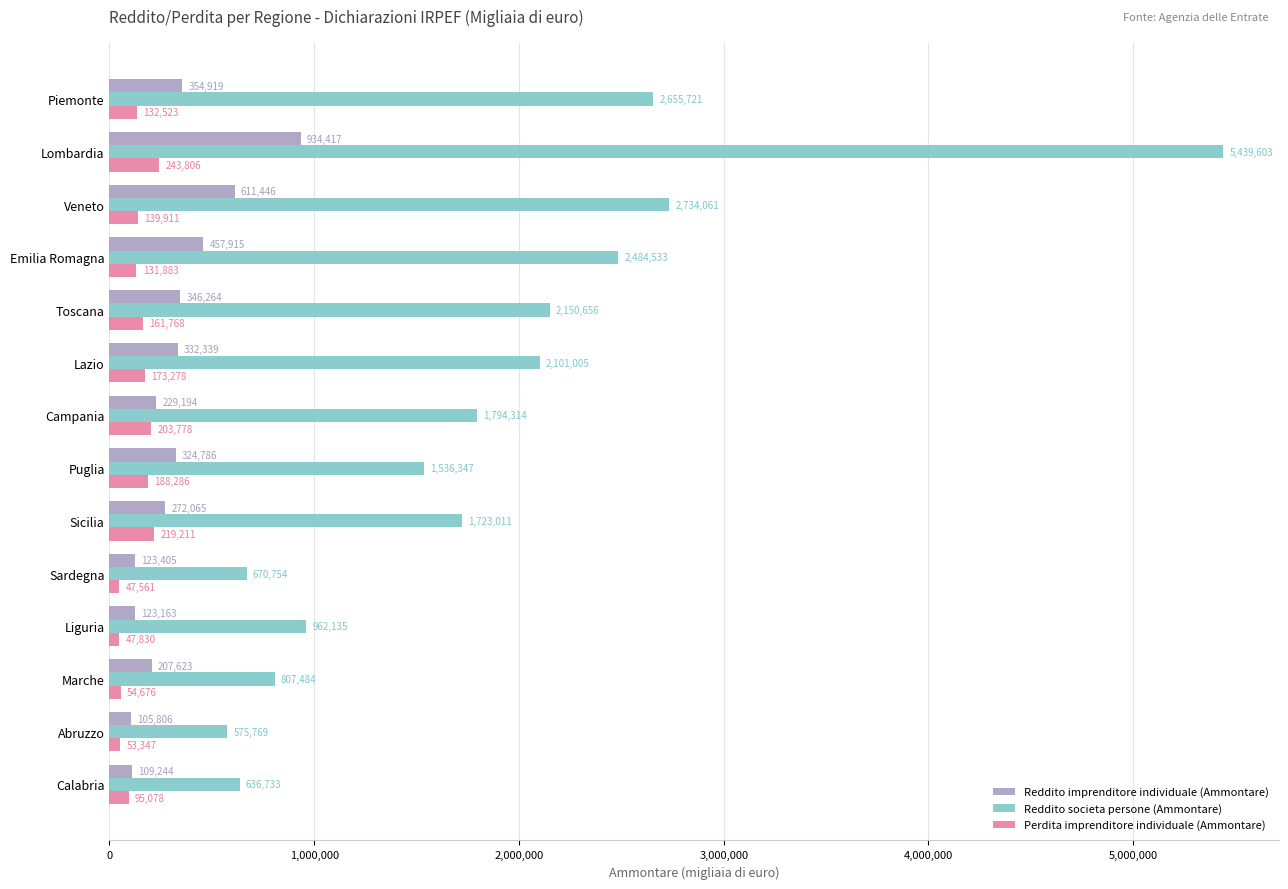

True or false: Reddito societa persone (Ammontare) has a value of 2858984 at Lazio.

False